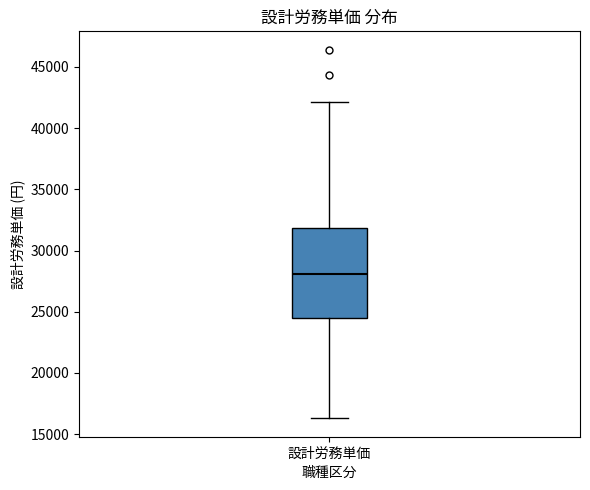

Read this box plot against the y-axis: the position of the median line, the range covered by the box, and the ends of both whiskers. The values are not printed on the chart, so give them approximately, as read against the axis.

median 28000, box 24500 to 32000, whiskers 16500 to 42000